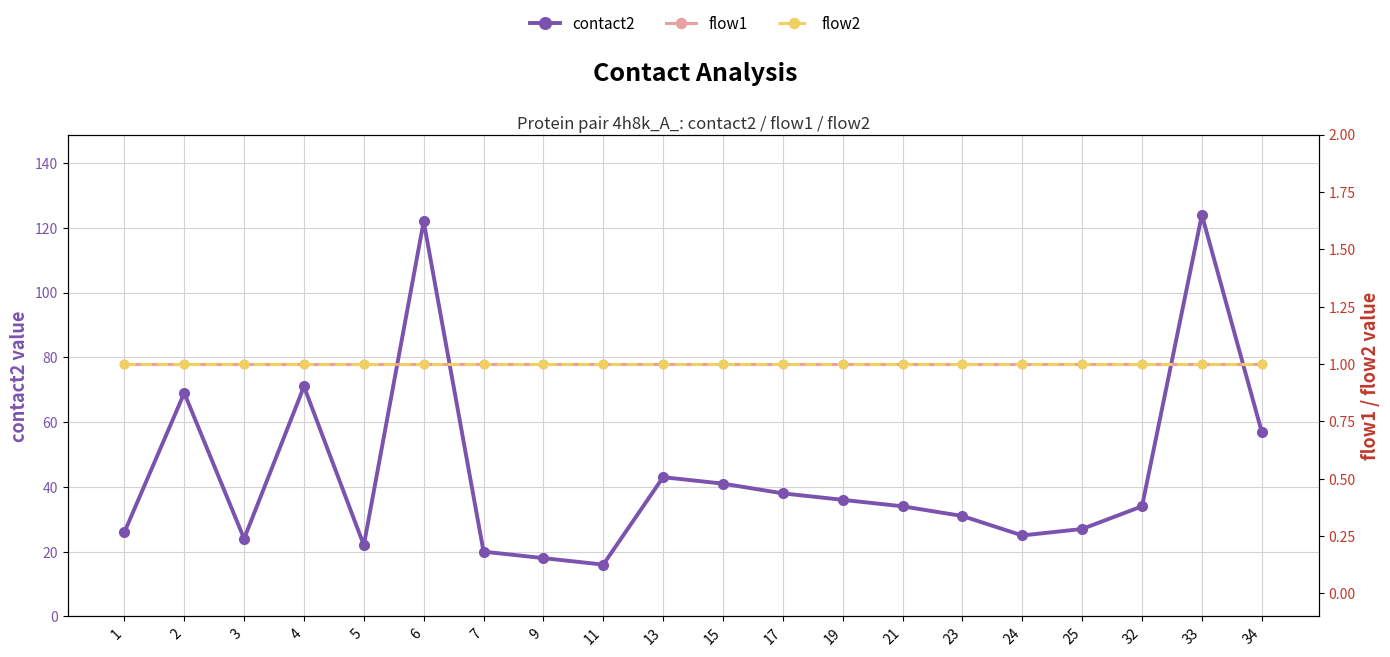

Reading right to left, extract all data points from this chart.

contact2: 57	124	34	27	25	31	34	36	38	41	43	16	18	20	122	22	71	24	69	26
flow1: 1	1	1	1	1	1	1	1	1	1	1	1	1	1	1	1	1	1	1	1
flow2: 1	1	1	1	1	1	1	1	1	1	1	1	1	1	1	1	1	1	1	1